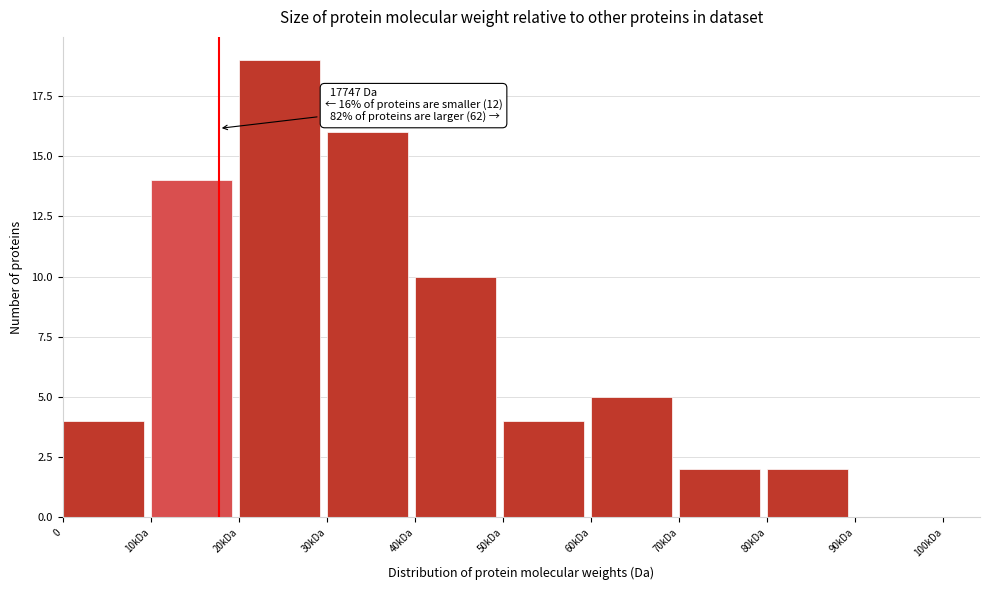

Reading left to right, what are all the values shown in this chart?

0=4	10kDa=14	20kDa=19	30kDa=16	40kDa=10	50kDa=4	60kDa=5	70kDa=2	80kDa=2	90kDa=0